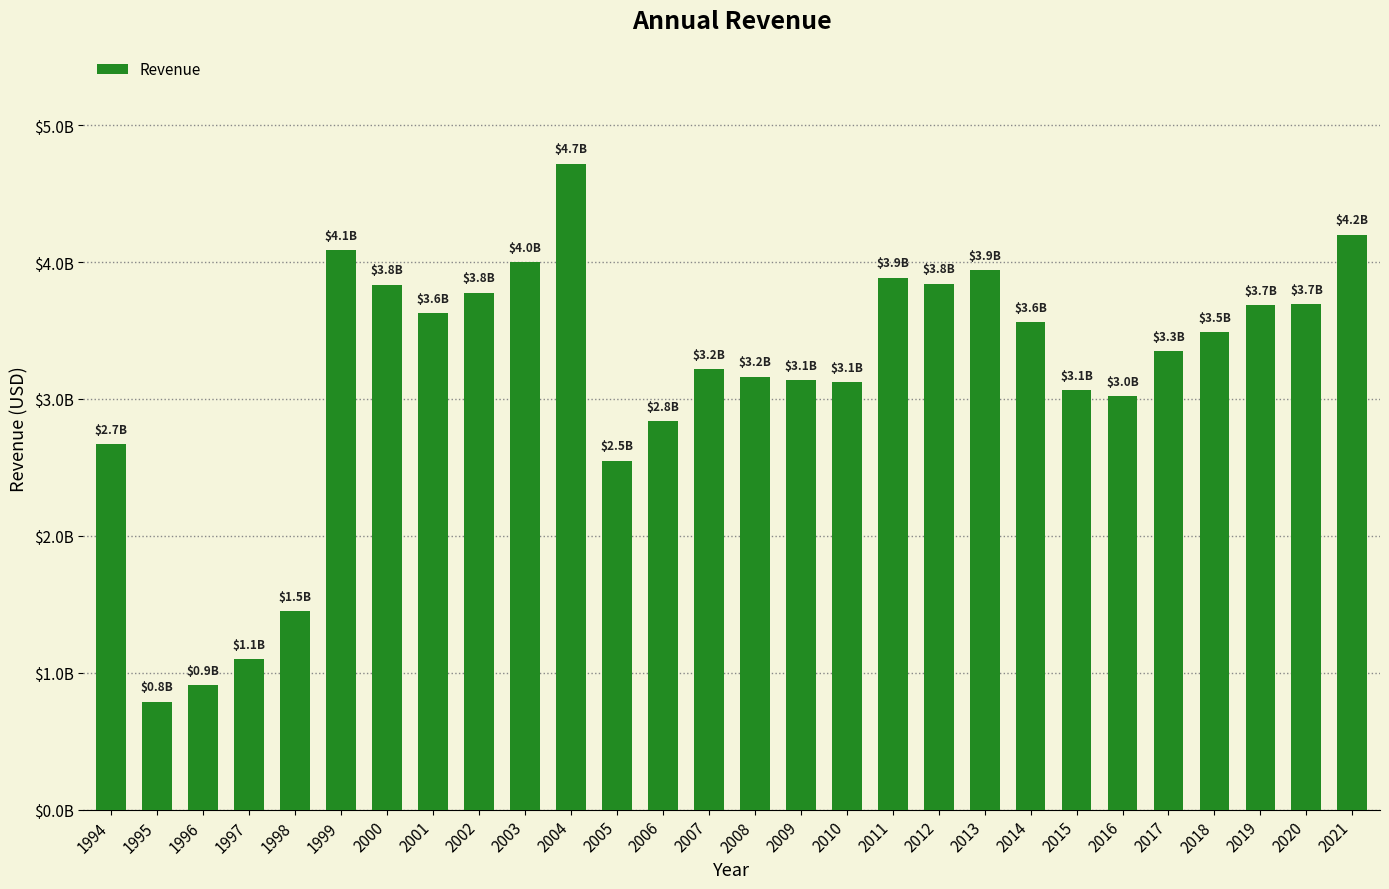

What is the approximate value at 2014, to the nearest 50?

3562300000